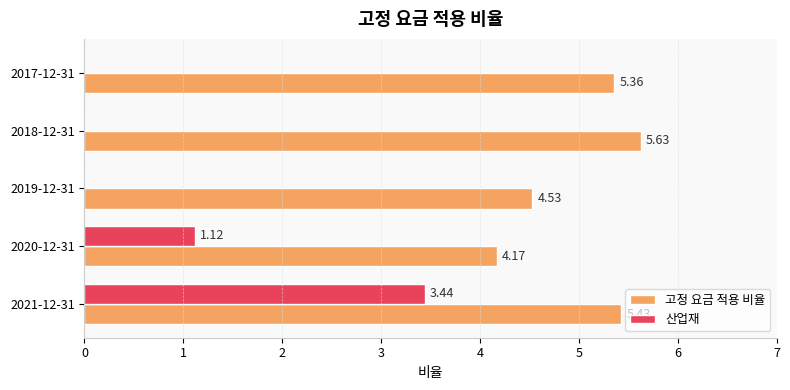

Which series has the largest total across all categories?

고정 요금 적용 비율